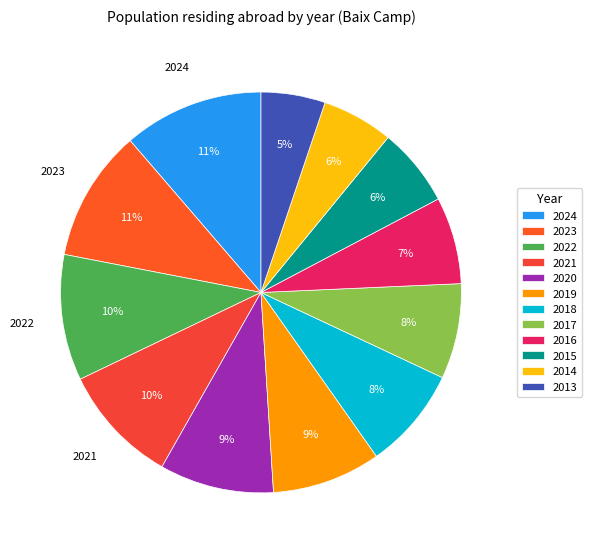

How many segments does this pie chart have?

12